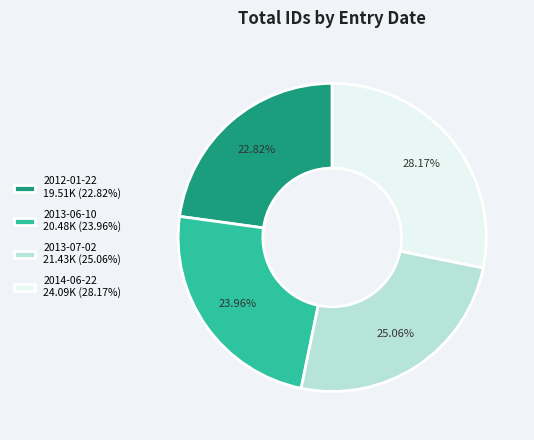

To the nearest percent, what is the difference between the largest and smallest slice percentages?

5%